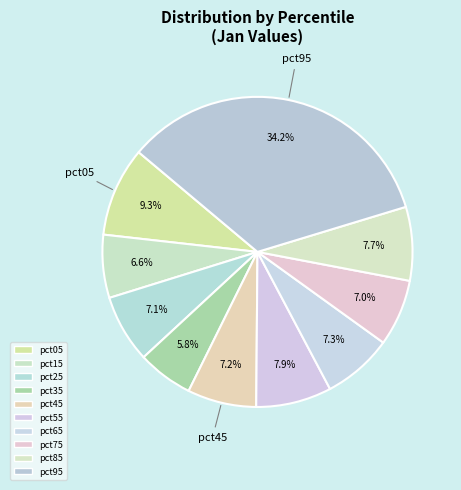

Which category has the biggest portion of the pie?

pct95